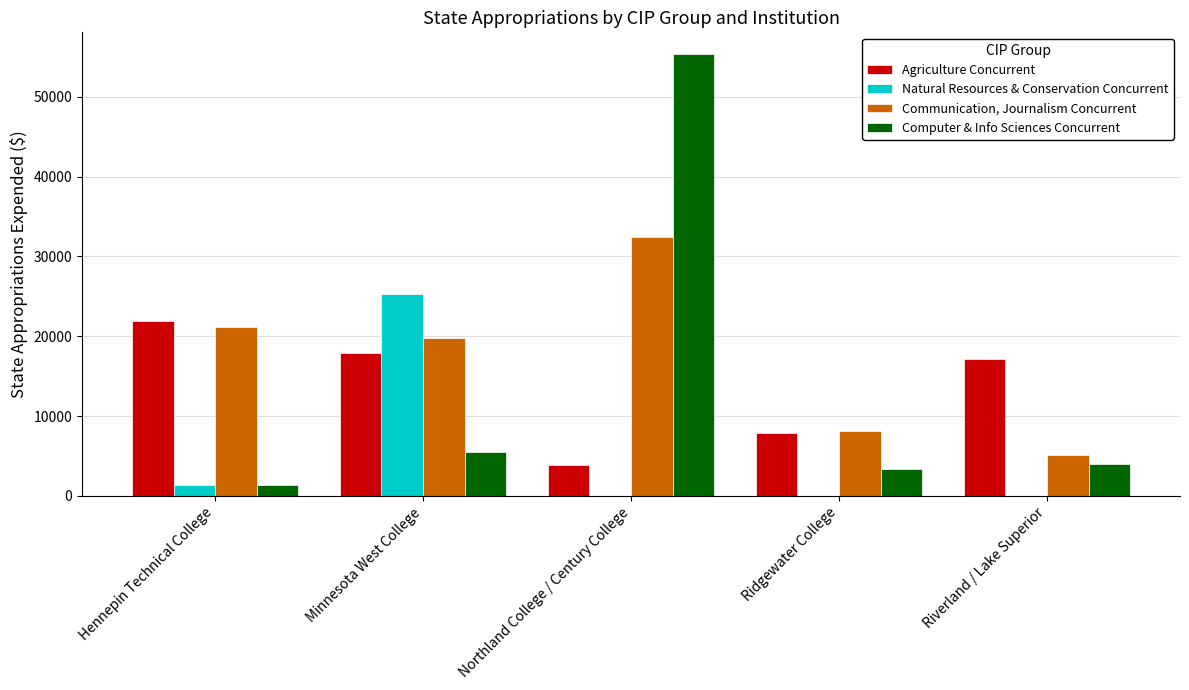

What are all the series names shown in the legend?

Agriculture Concurrent, Natural Resources & Conservation Concurrent, Communication, Journalism Concurrent, Computer & Info Sciences Concurrent